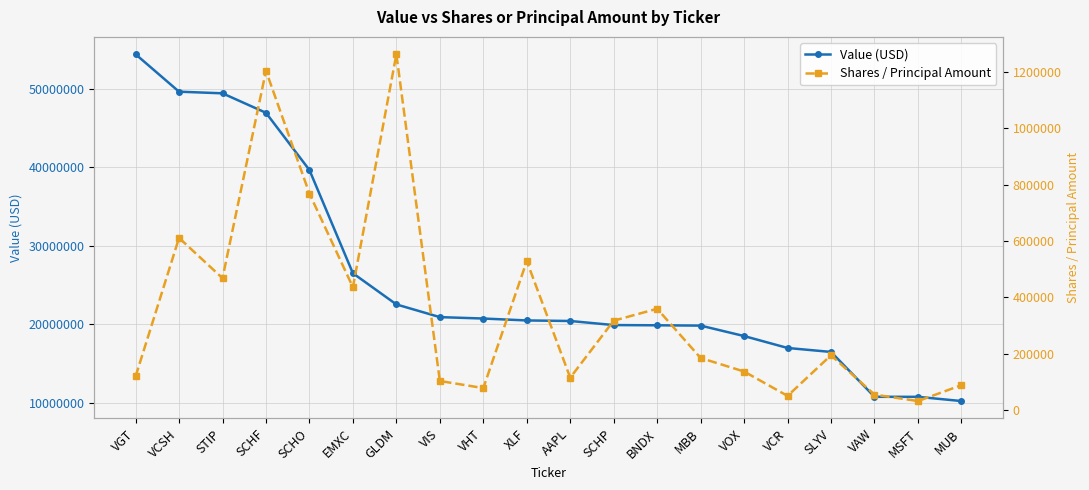

True or false: Value (USD) and Shares / Principal Amount cross at least once.

False